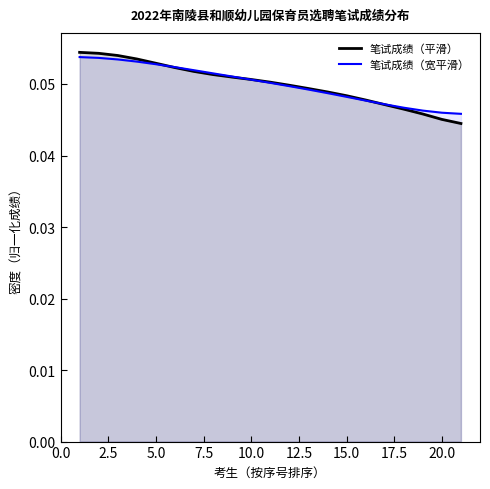

List the series in order of their peak value, highest first.

笔试成绩（平滑）, 笔试成绩（宽平滑）